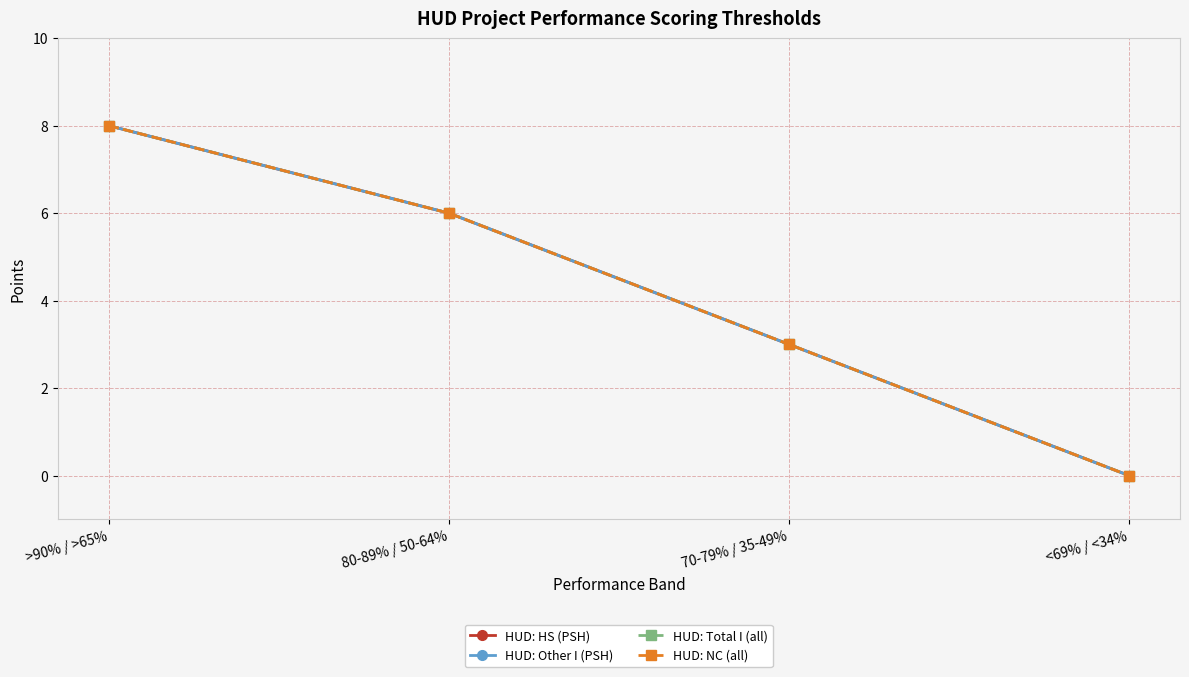

Where does the HUD: HS (PSH) series first go above 6?

>90% / >65%